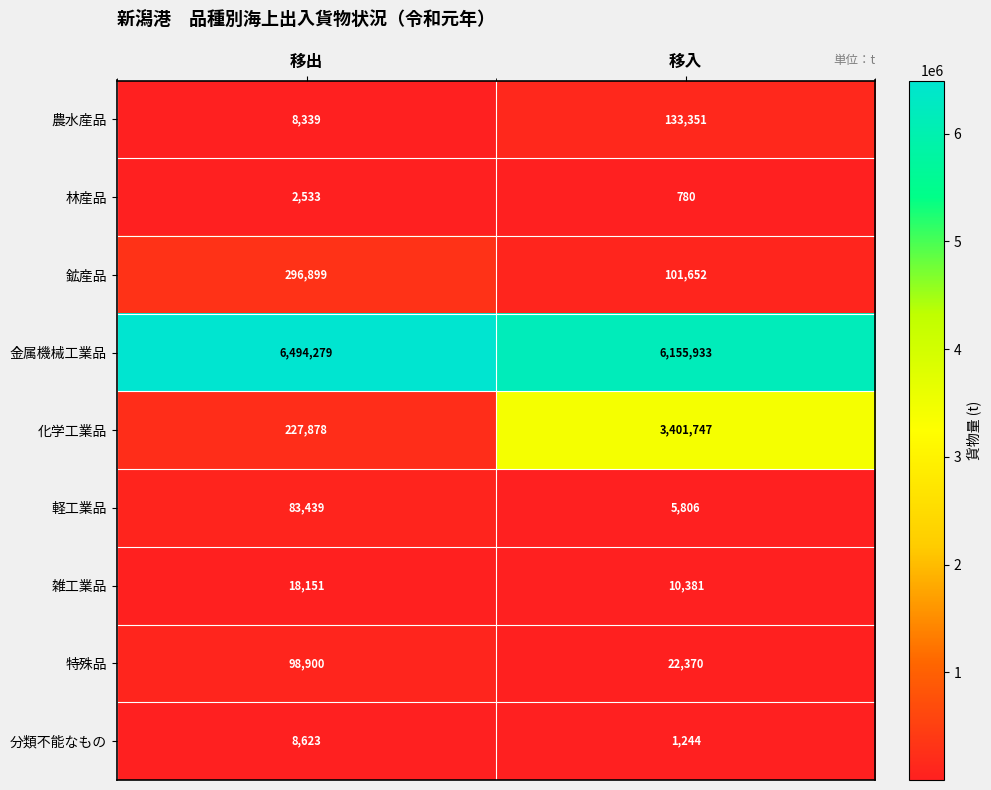

The 金属機械工業品 series shows 8972901 at 移入. True or false?

False